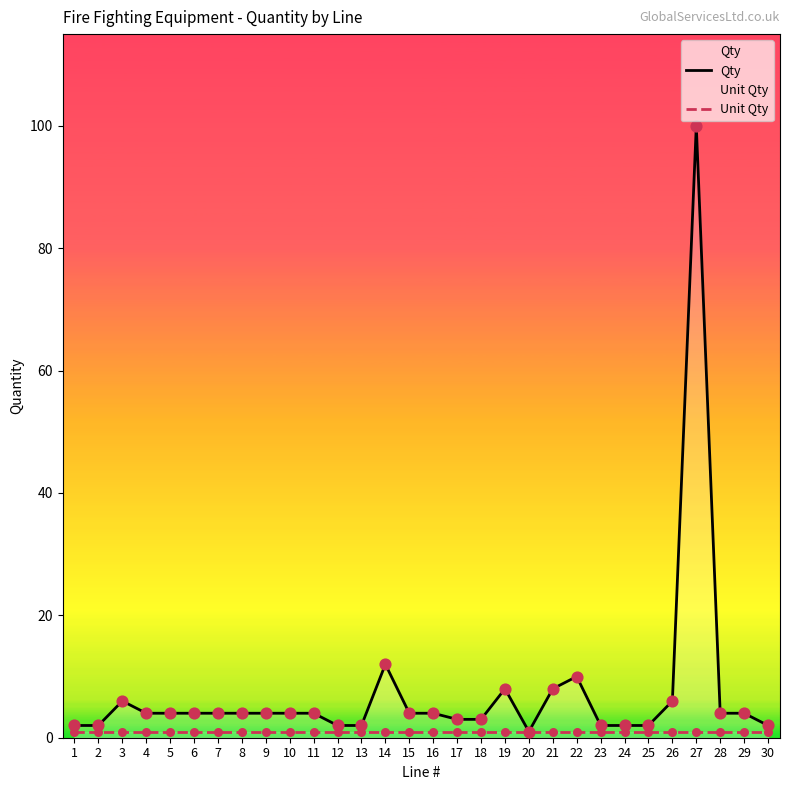

At how many categories does at least one series exceed 30?

1